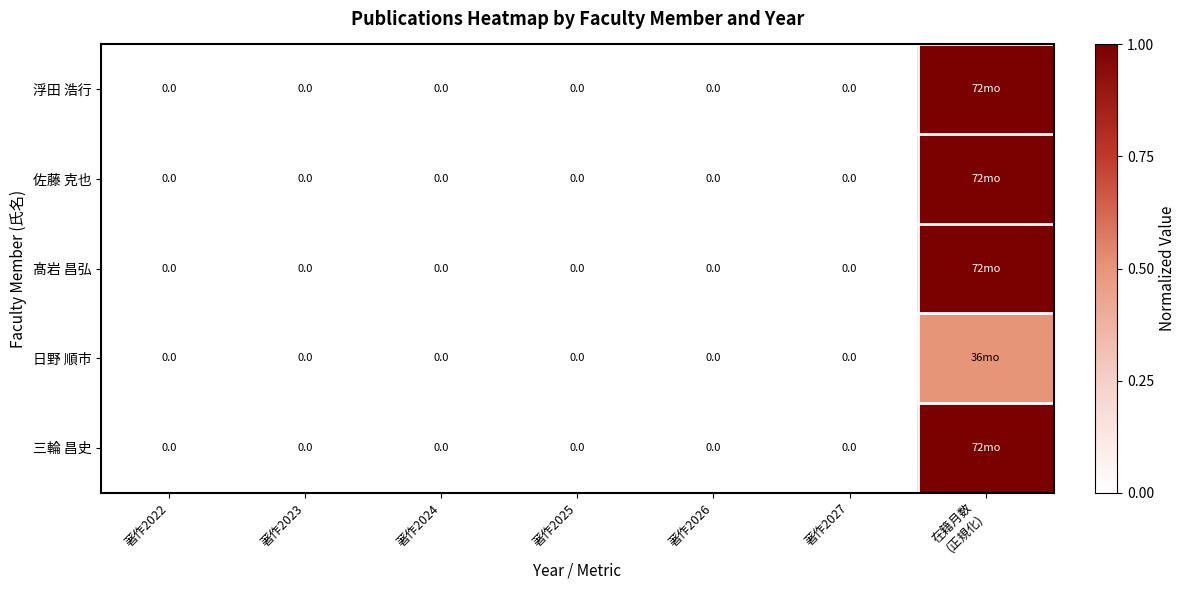

At how many categories does at least one series exceed 0?

1